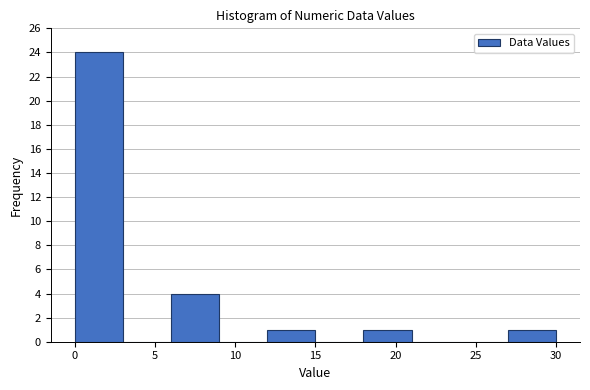

Over which range of the x-axis is the bar tallest?

0 to 3